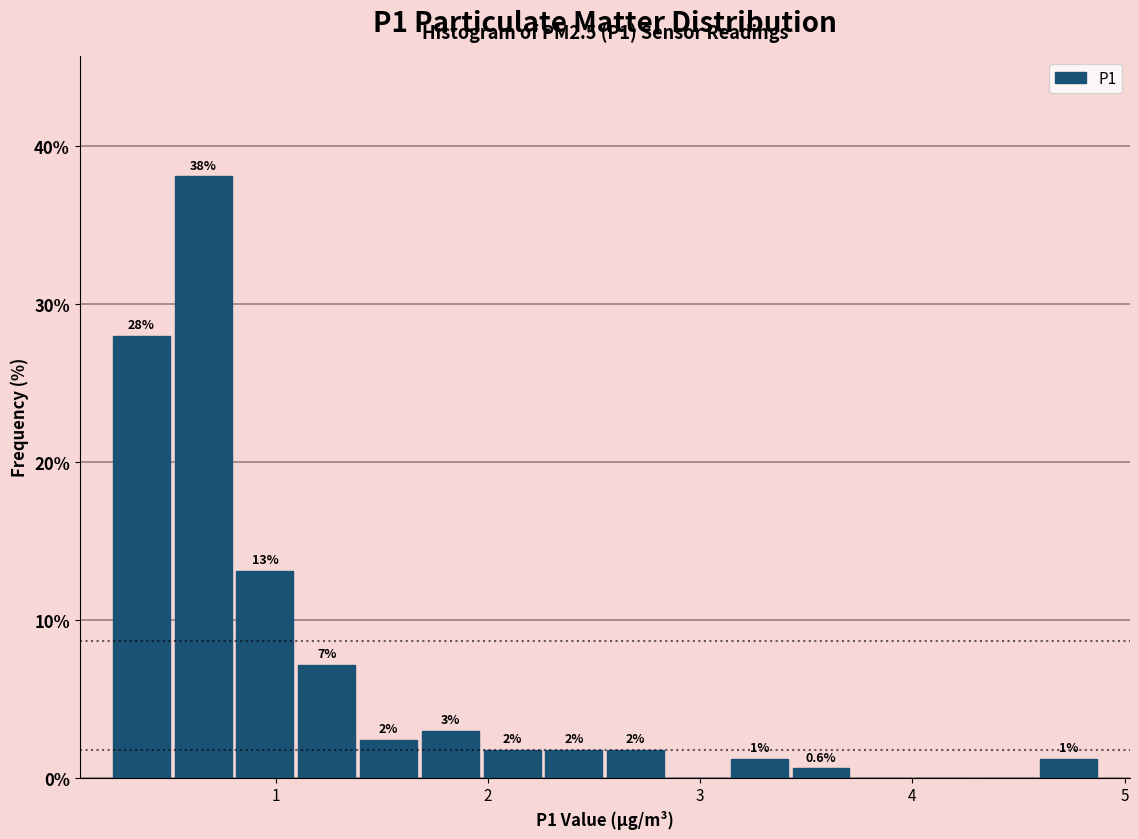

Around what value on the x-axis is the tallest bar? Give the approximate position of its centre, as read against the axis.

0.7